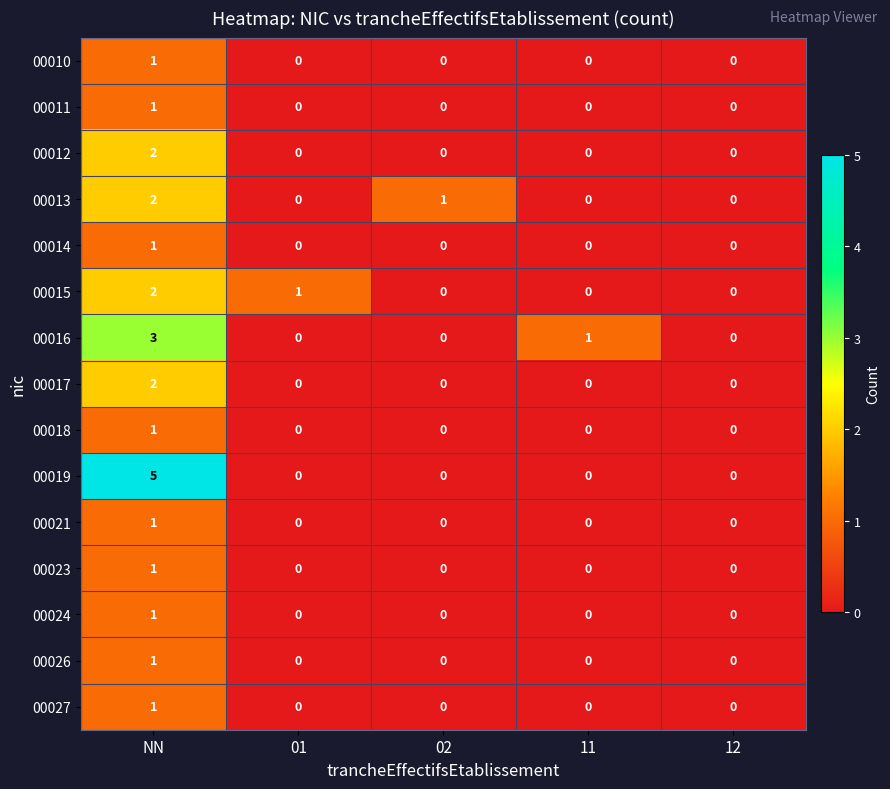

Is it true that 00016 equals 1 at 01?

False